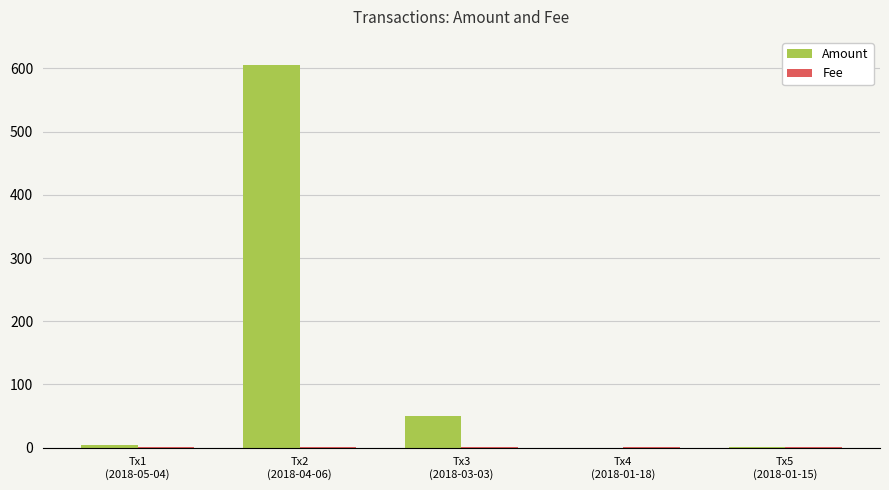

Which series has the largest total across all categories?

Amount